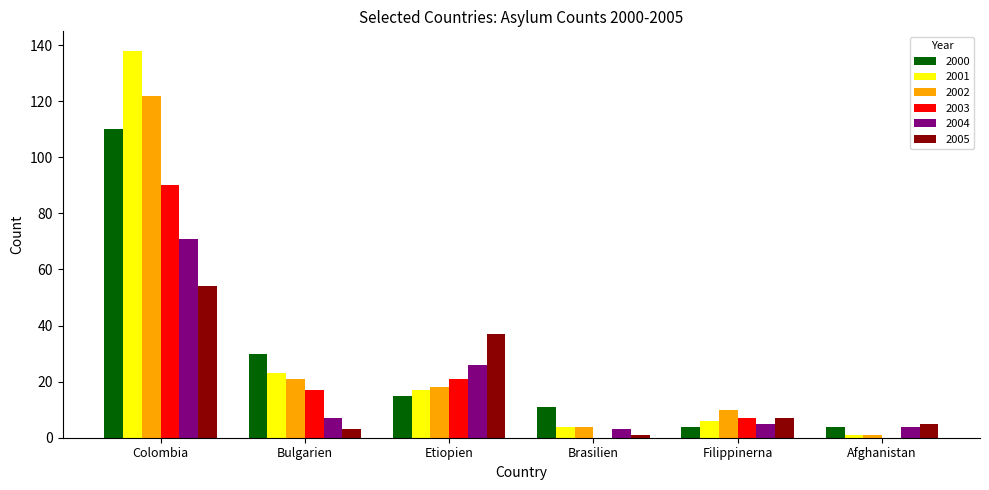

At which label does 2005 reach its peak?

Colombia